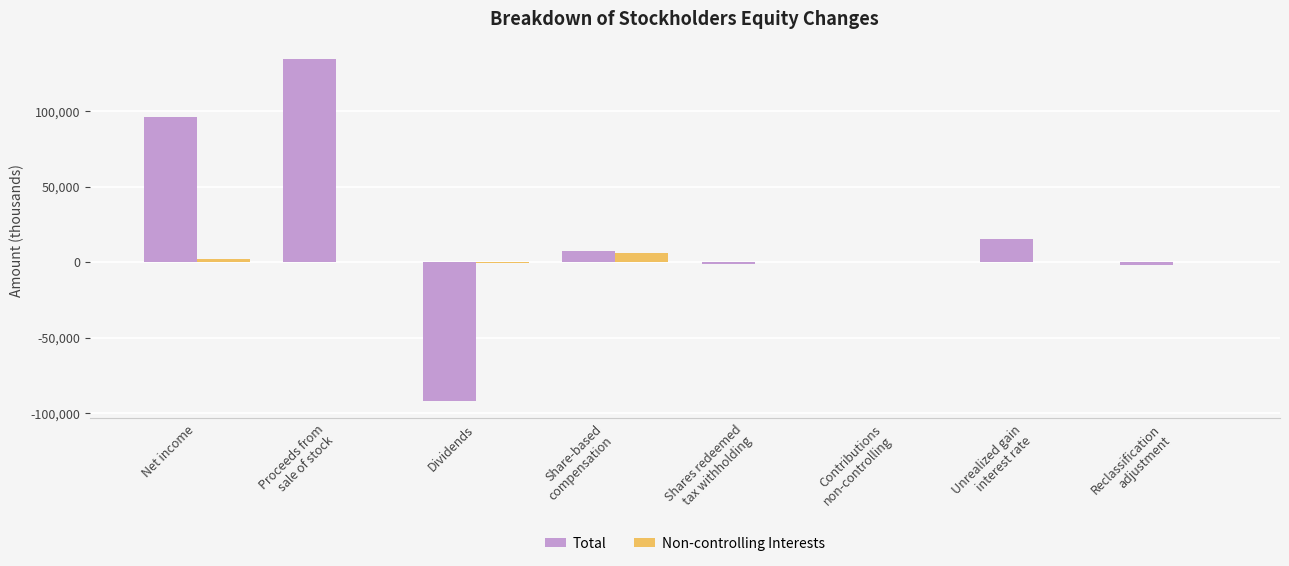

Count the number of data series in this chart.

2